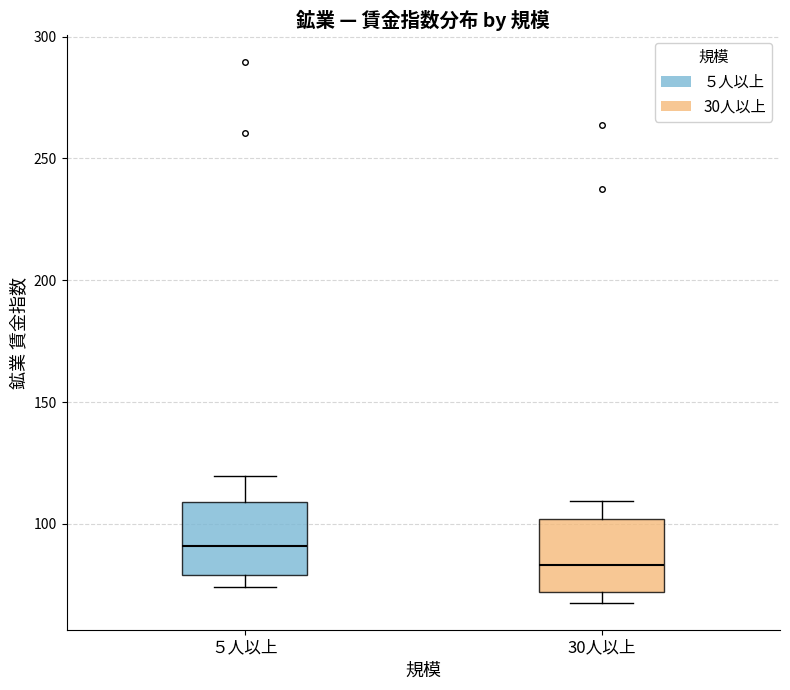

Reading left to right, transcribe this box plot: for each box, give where its median line is, the range the box spans, and where its two whiskers end, as read against the y-axis. The values are not printed on the chart, so give them approximately, as read against the axis.

５人以上: median 90, box 80 to 110, whiskers 75 to 120
30人以上: median 85, box 70 to 100, whiskers 70 (just below the box's lower edge) to 110